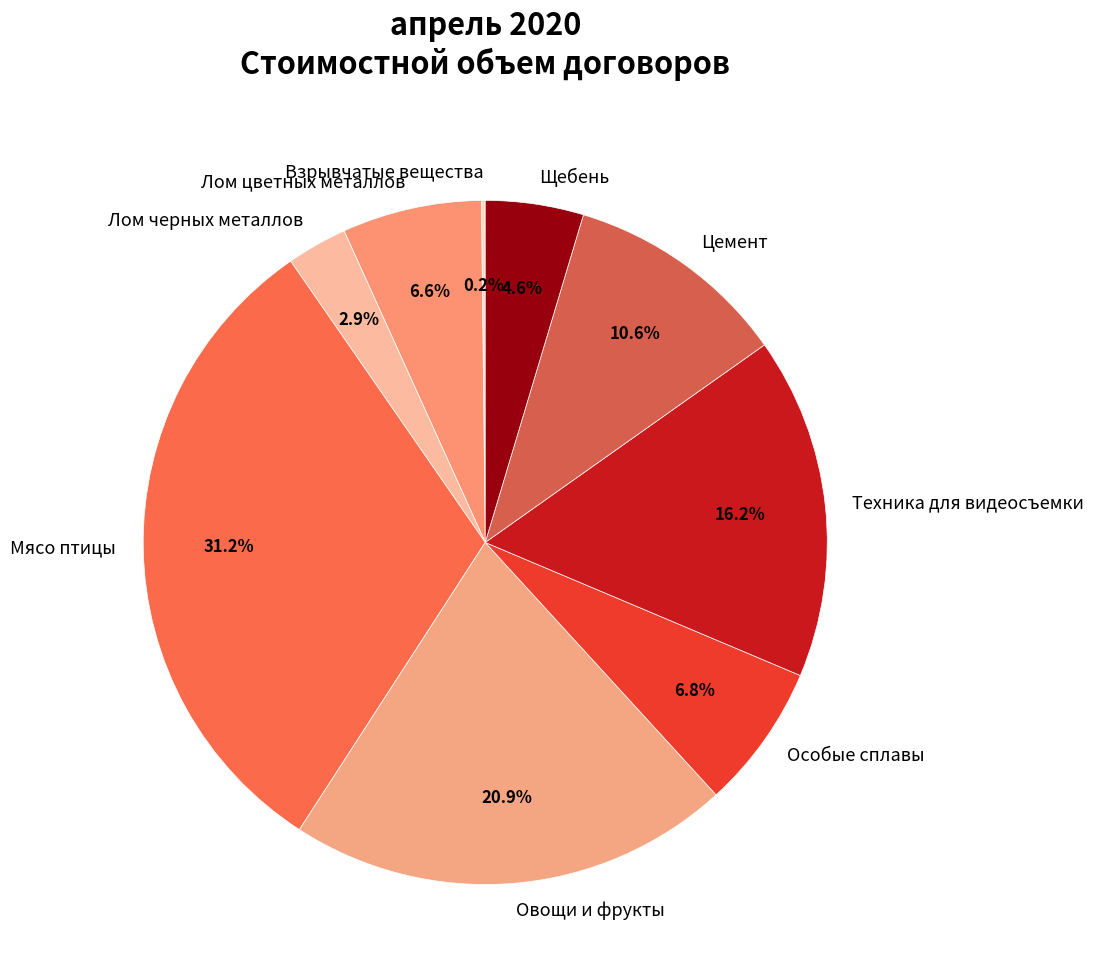

Which category has the biggest portion of the pie?

Мясо птицы